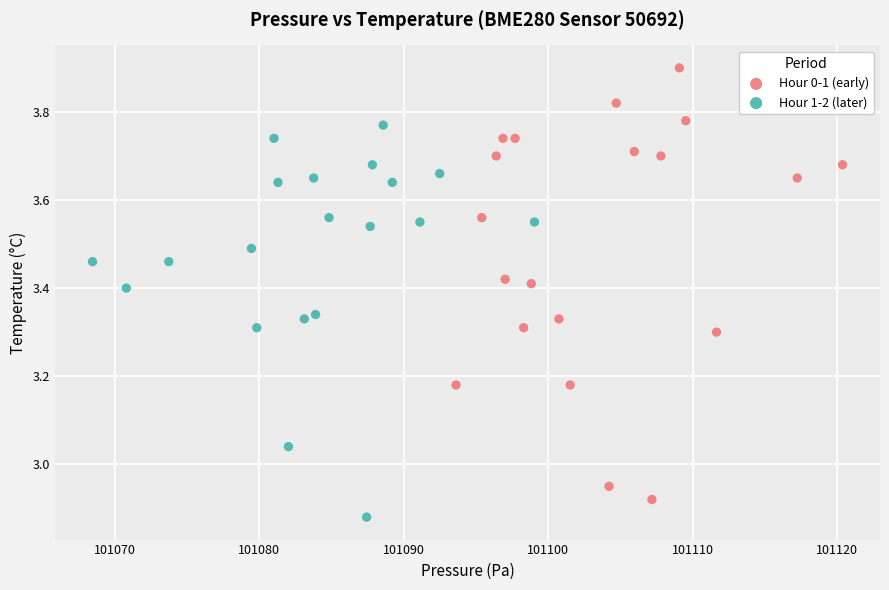

Which series has the widest spread of Y values?

Hour 0-1 (early)